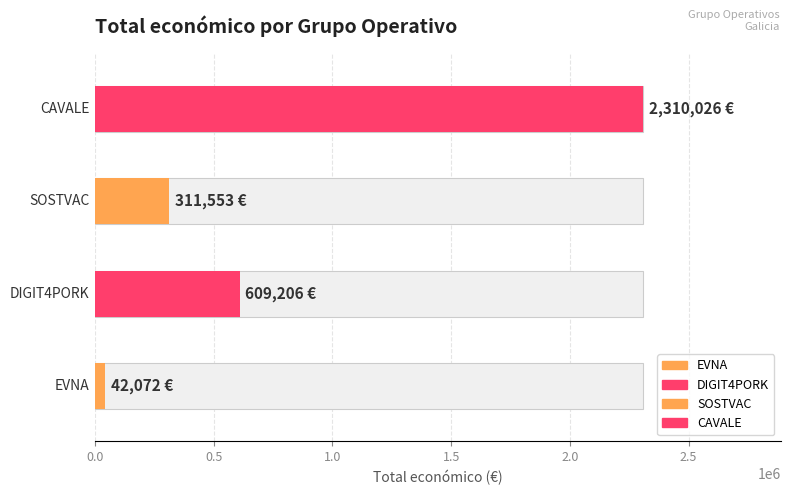

How many values are between 311553 and 2310026?

3